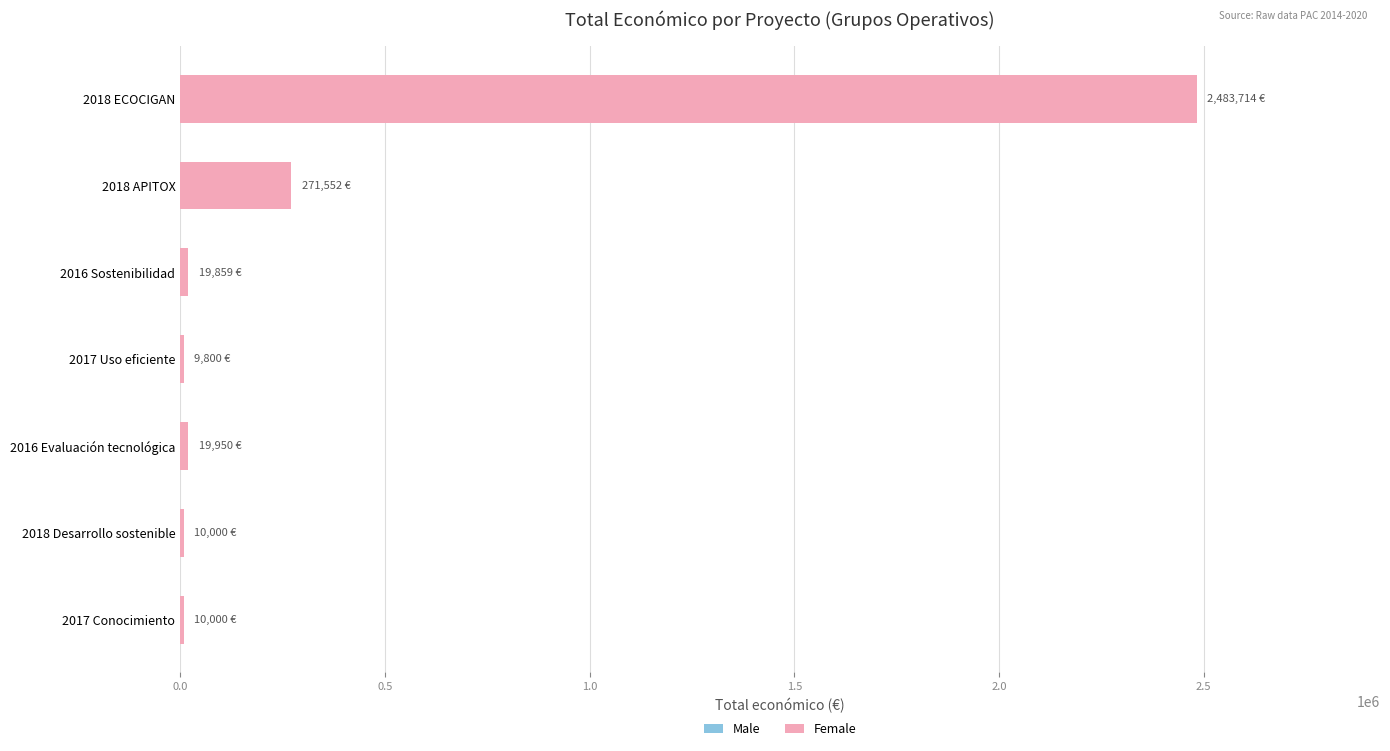

What is the minimum value shown in the chart?

9800